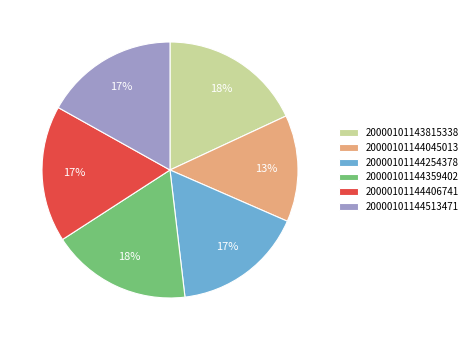

To the nearest percent, what is the difference between the largest and smallest slice percentages?

5%